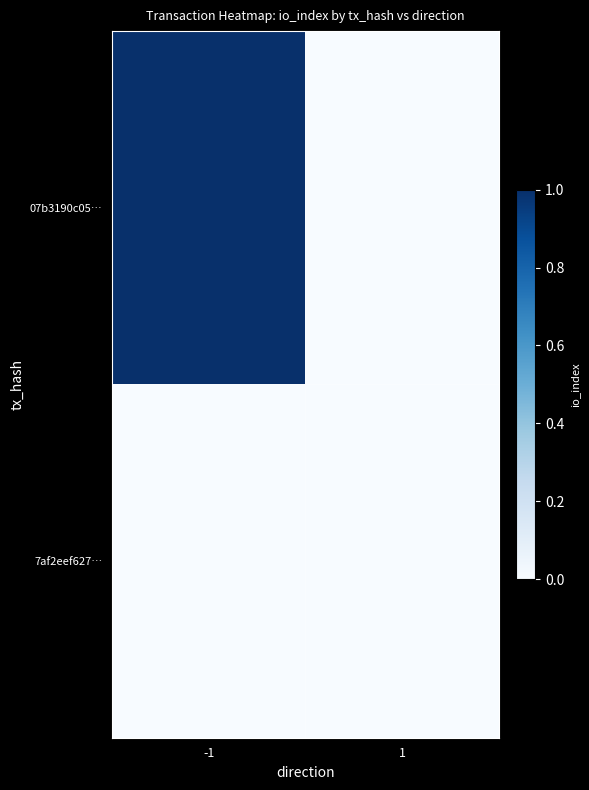

Count the number of data series in this chart.

2